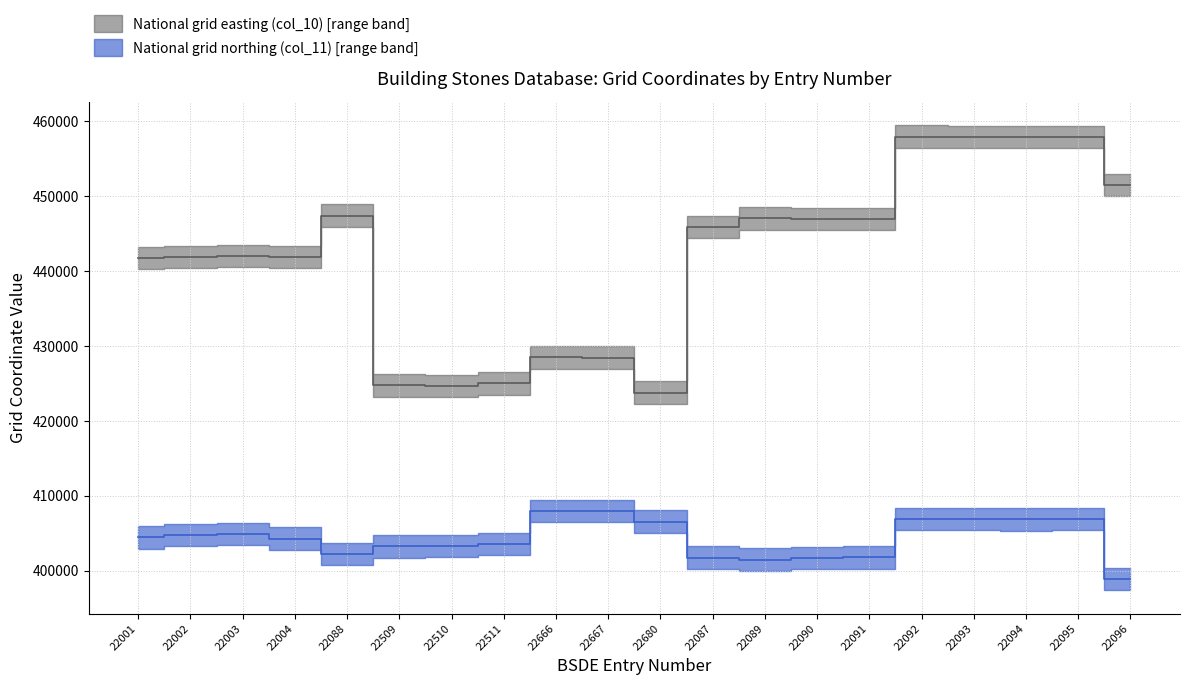

At which category is the sum across all series the highest?

22092